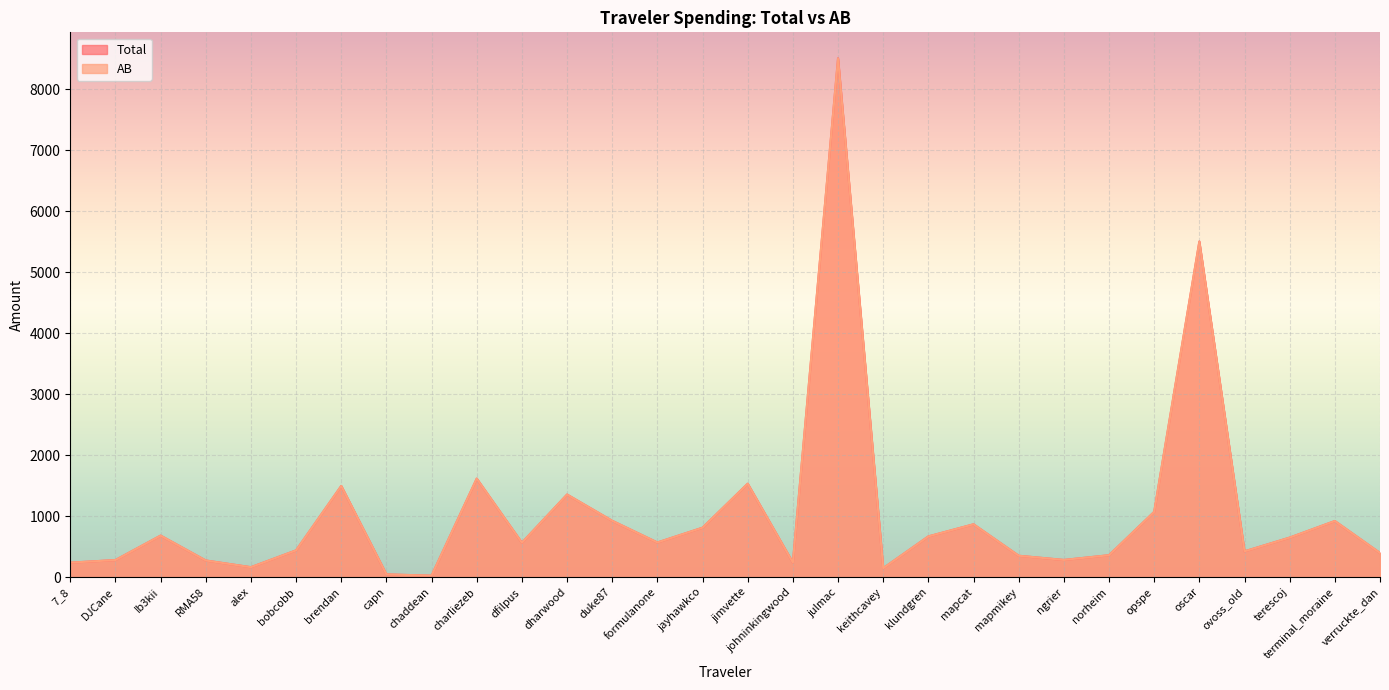

Rank the series by their average value, from highest to lowest.

Total, AB